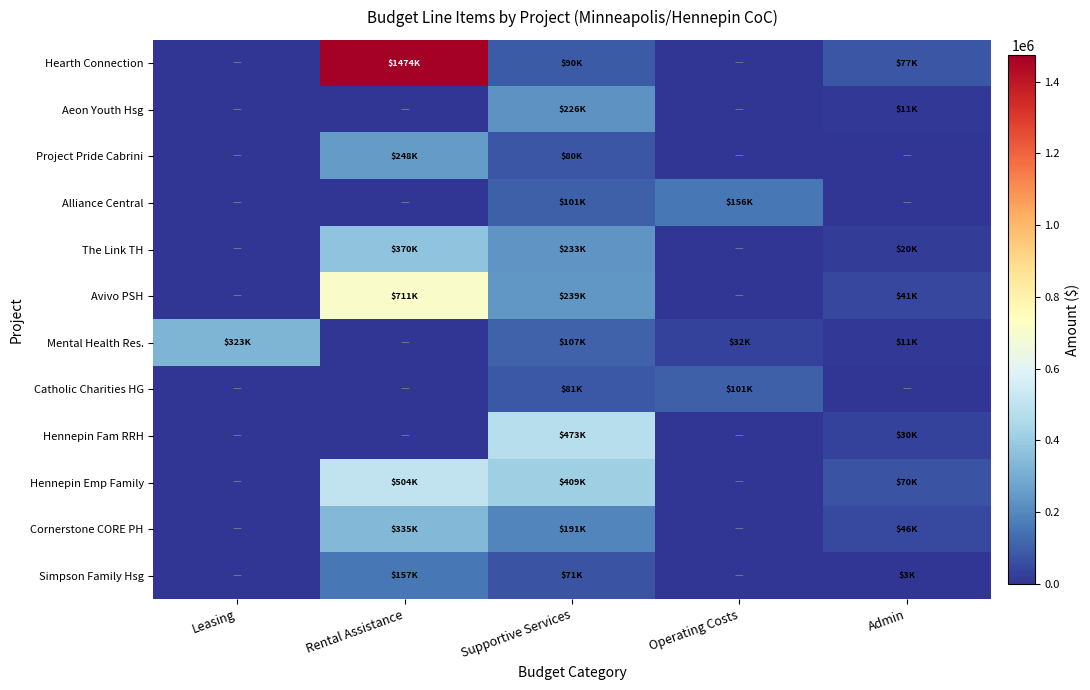

Reading left to right, transcribe all the data shown in this chart.

Hearth Connection: Leasing=0	Rental Assistance=1474272	Supportive Services=89764	Operating Costs=0	Admin=76838
Aeon Youth Hsg: Leasing=0	Rental Assistance=0	Supportive Services=225527	Operating Costs=0	Admin=11276
Project Pride Cabrini: Leasing=0	Rental Assistance=248088	Supportive Services=80463	Operating Costs=0	Admin=0
Alliance Central: Leasing=0	Rental Assistance=0	Supportive Services=101227	Operating Costs=155542	Admin=0
The Link TH: Leasing=0	Rental Assistance=369504	Supportive Services=232924	Operating Costs=0	Admin=19720
Avivo PSH: Leasing=0	Rental Assistance=711336	Supportive Services=239308	Operating Costs=0	Admin=41385
Mental Health Res.: Leasing=322509	Rental Assistance=0	Supportive Services=107360	Operating Costs=32362	Admin=11367
Catholic Charities HG: Leasing=0	Rental Assistance=0	Supportive Services=81288	Operating Costs=100605	Admin=0
Hennepin Fam RRH: Leasing=0	Rental Assistance=0	Supportive Services=473368	Operating Costs=0	Admin=30500
Hennepin Emp Family: Leasing=0	Rental Assistance=504060	Supportive Services=409368	Operating Costs=0	Admin=69606
Cornerstone CORE PH: Leasing=0	Rental Assistance=334896	Supportive Services=190824	Operating Costs=0	Admin=46346
Simpson Family Hsg: Leasing=0	Rental Assistance=156996	Supportive Services=71125	Operating Costs=0	Admin=3225